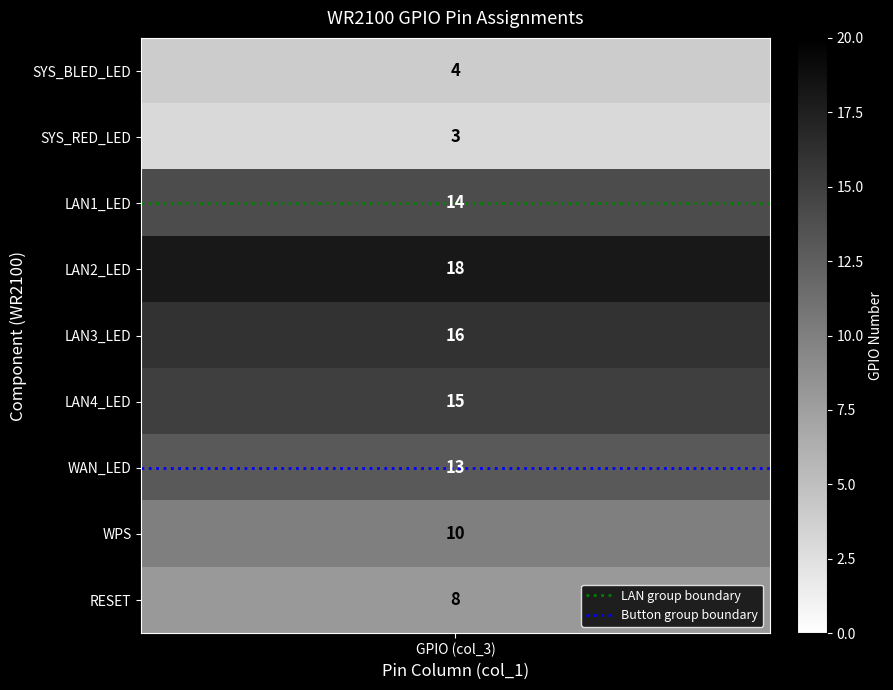

At which category is the sum across all series the highest?

GPIO (col_3)